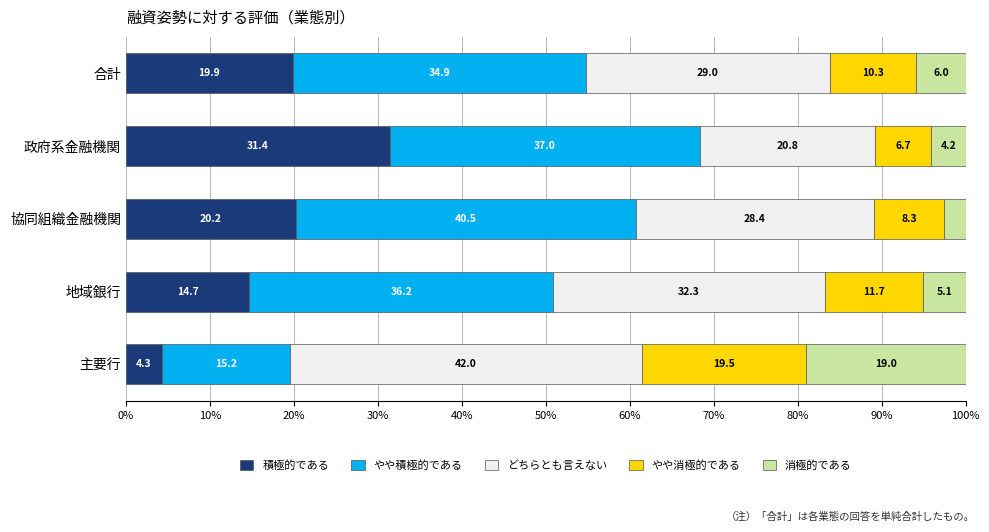

Rank the categories by 積極的である value from highest to lowest.

政府系金融機関, 協同組織金融機関, 合計, 地域銀行, 主要行